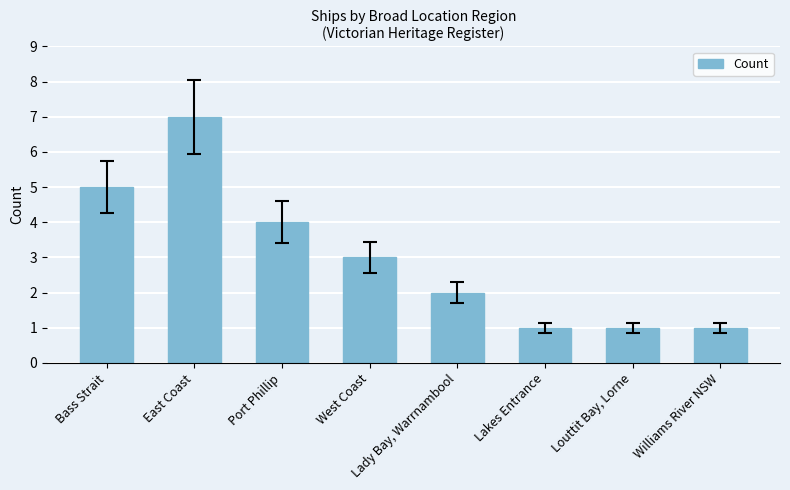

Which category has the highest value across all series?

East Coast